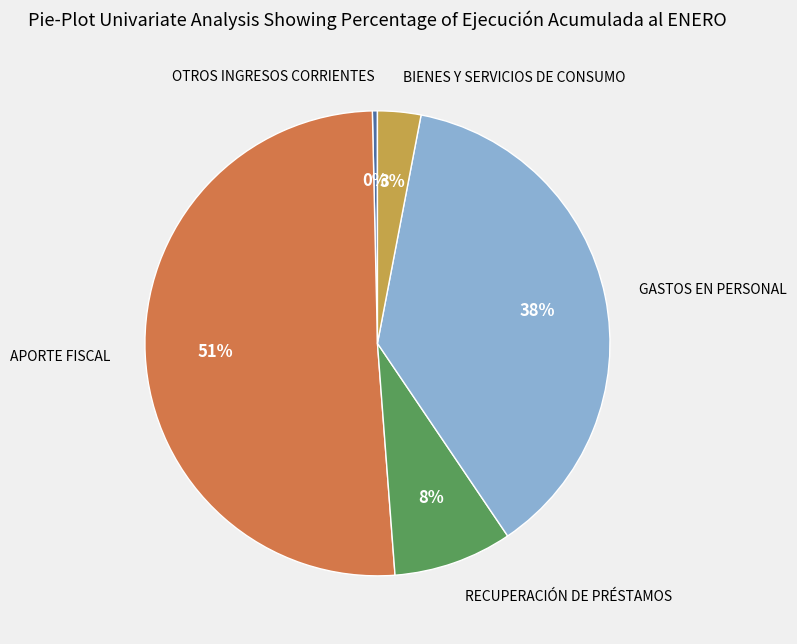

To the nearest percent, what is the average slice percentage?

20%